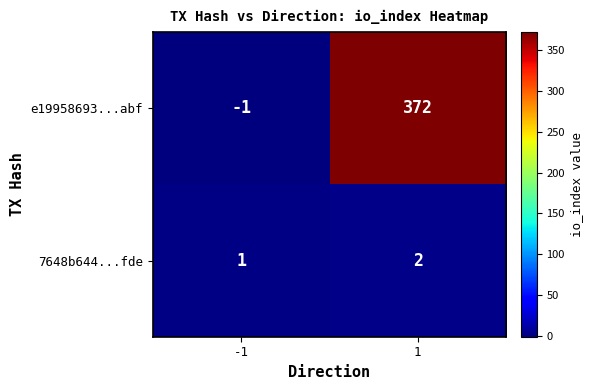

What is the total value across all series at 1?

374